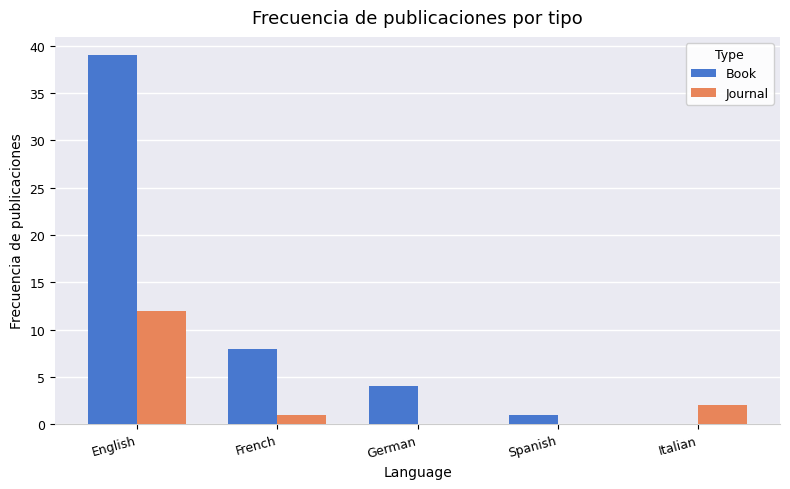

What is the sum of all Book values?

52